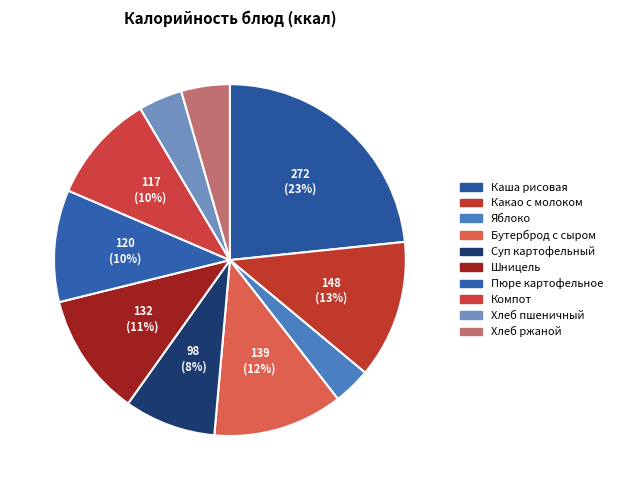

To the nearest percent, what portion does Пюре картофельное represent?

10%